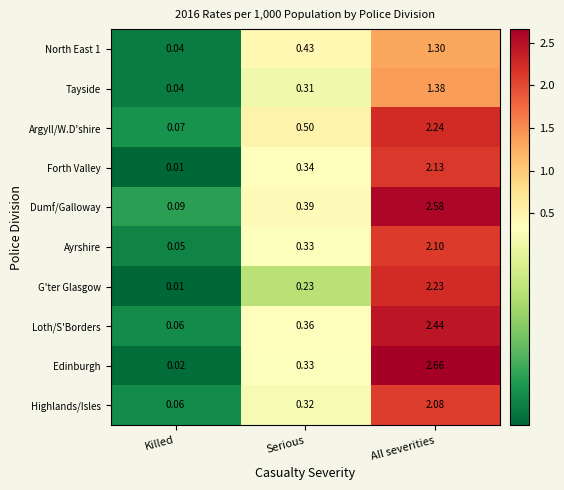

Between Killed and All severities, which series saw the biggest shift?

Edinburgh